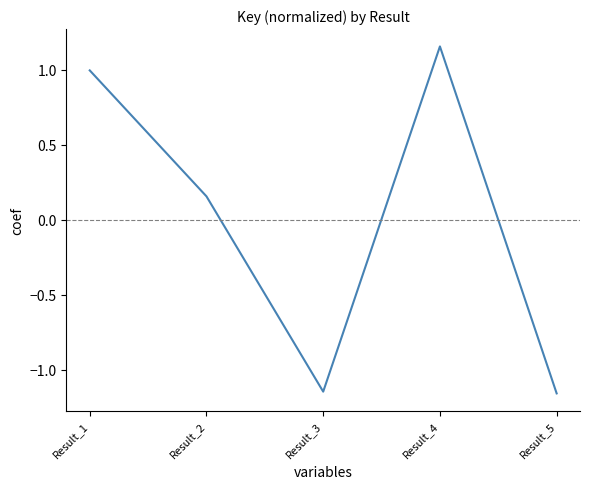

True or false: the data has more than 1 interior local peaks.

False